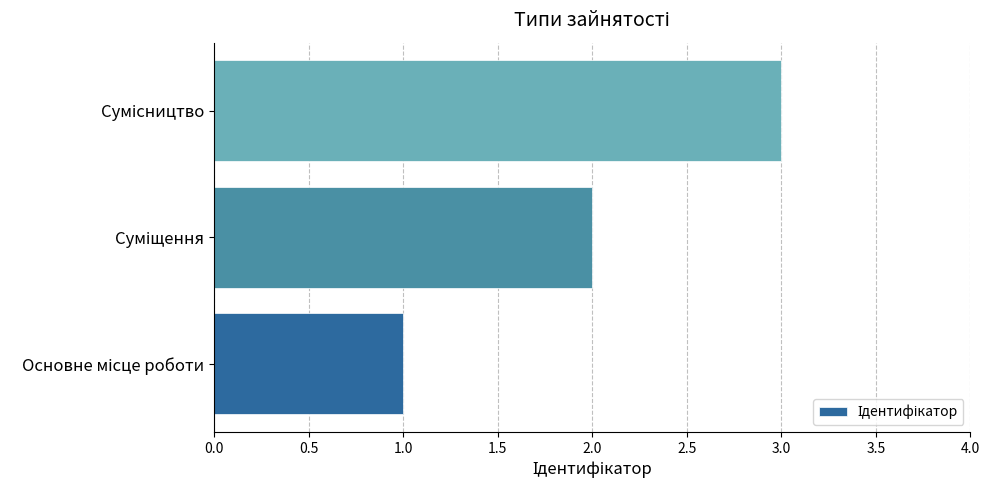

What is the maximum value shown in the chart?

3